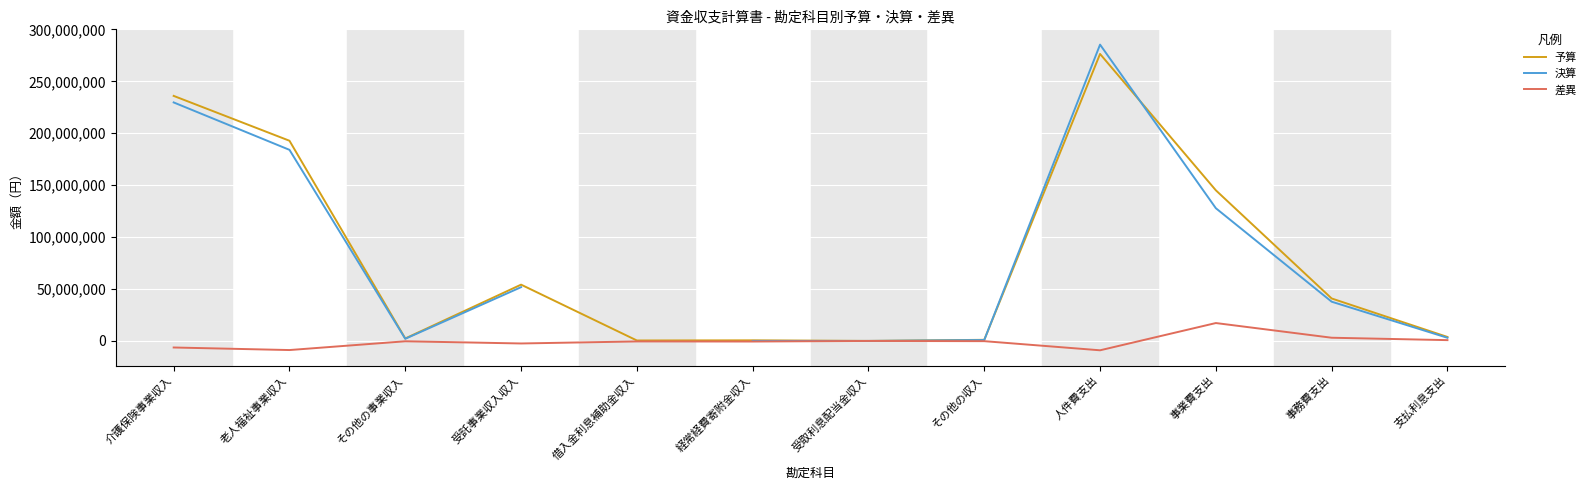

What is the maximum value shown in the chart?

285345910.0